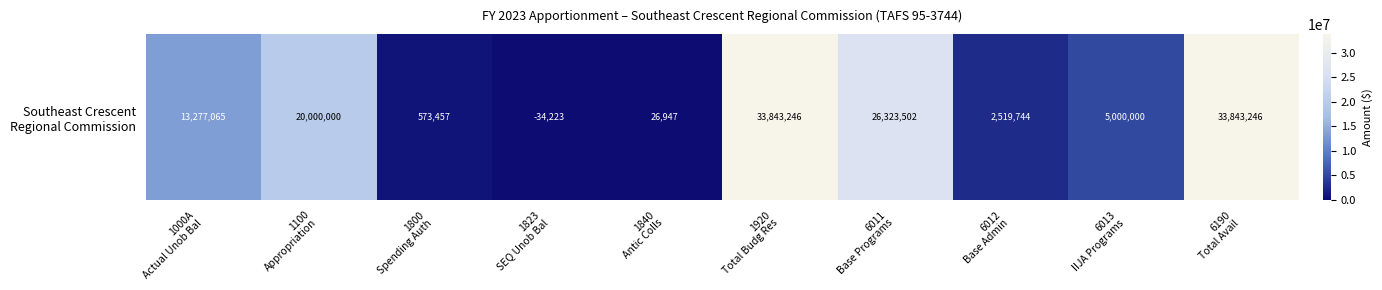

Rank the categories by value from highest to lowest.

1920
Total Budg Res, 6190
Total Avail, 6011
Base Programs, 1100
Appropriation, 1000A
Actual Unob Bal, 6013
IIJA Programs, 6012
Base Admin, 1800
Spending Auth, 1840
Antic Colls, 1823
SEQ Unob Bal